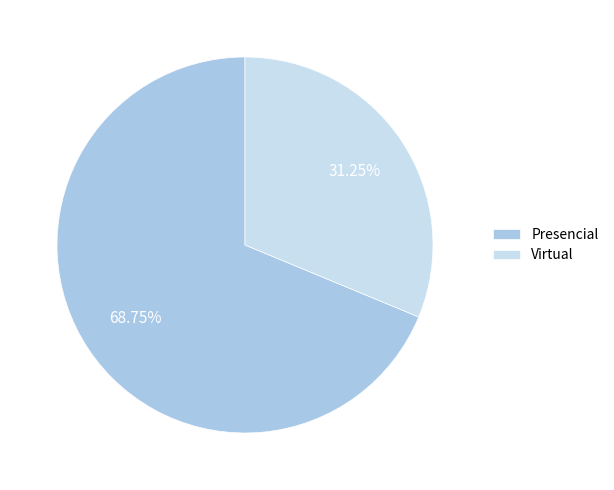

Combined, do Presencial and Virtual account for over 50%?

Yes